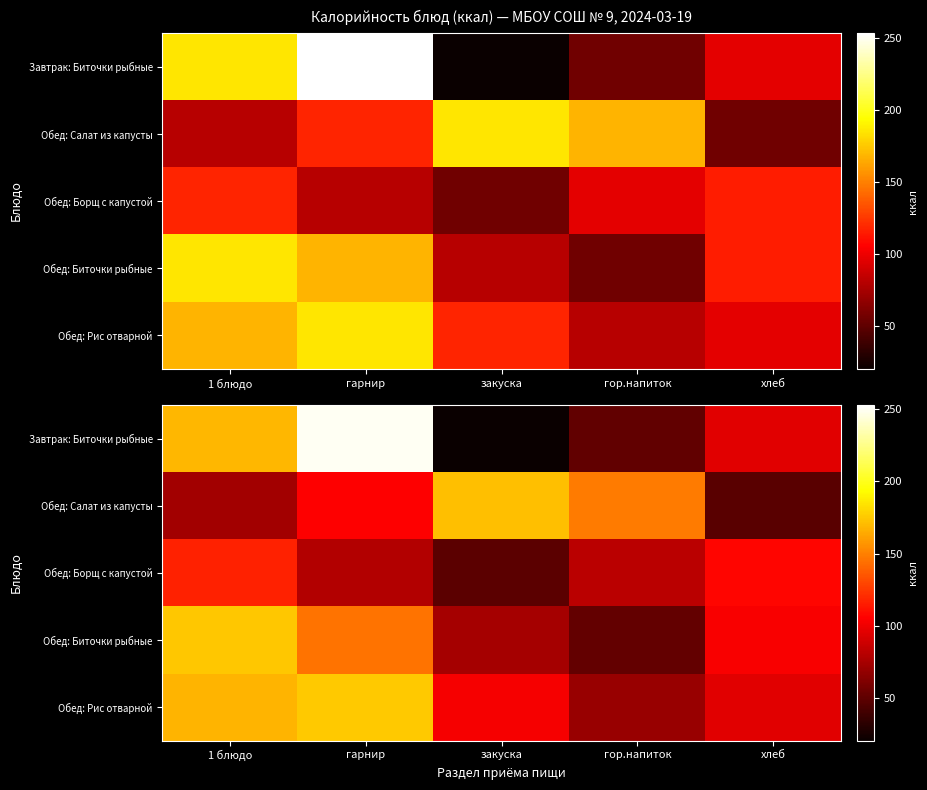

How many data points does each series have?

5